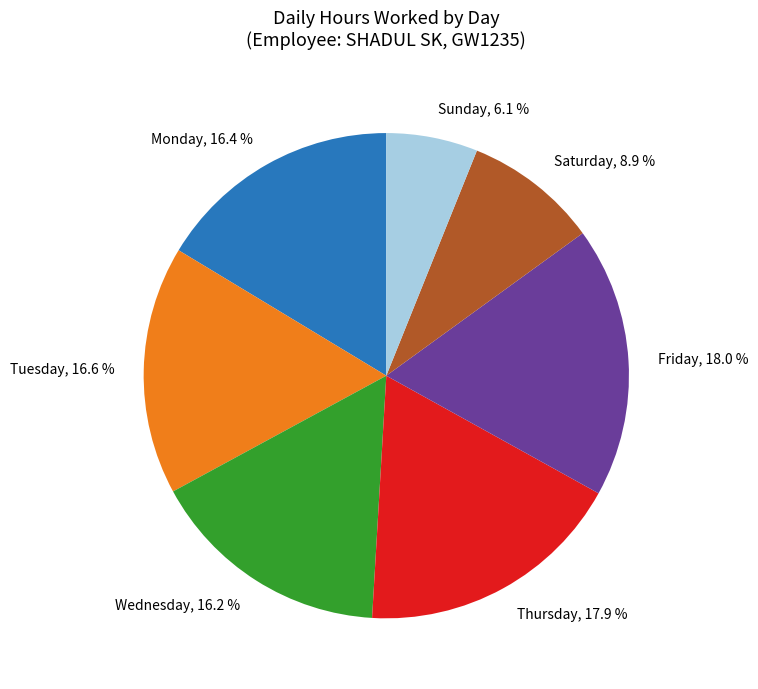

Does Wednesday, 16.2 % represent more than half of the total?

No